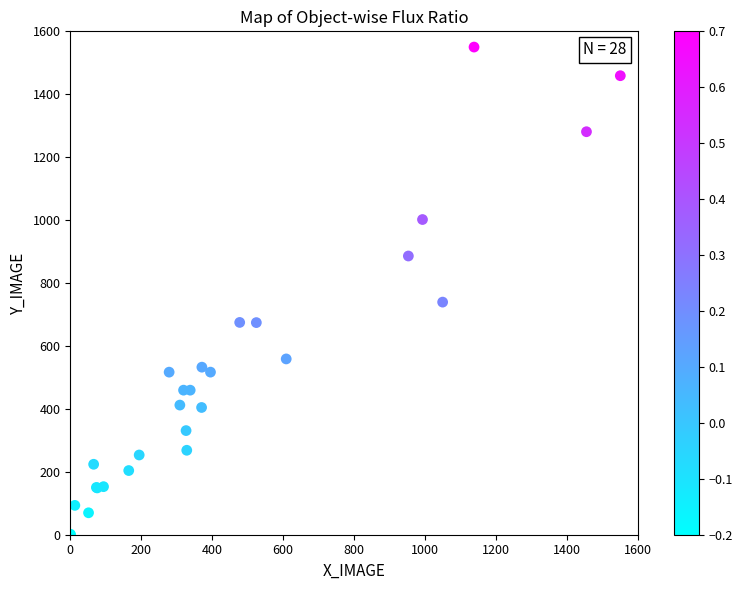

What Y value in the scatter plot is closest to 775?

739.3